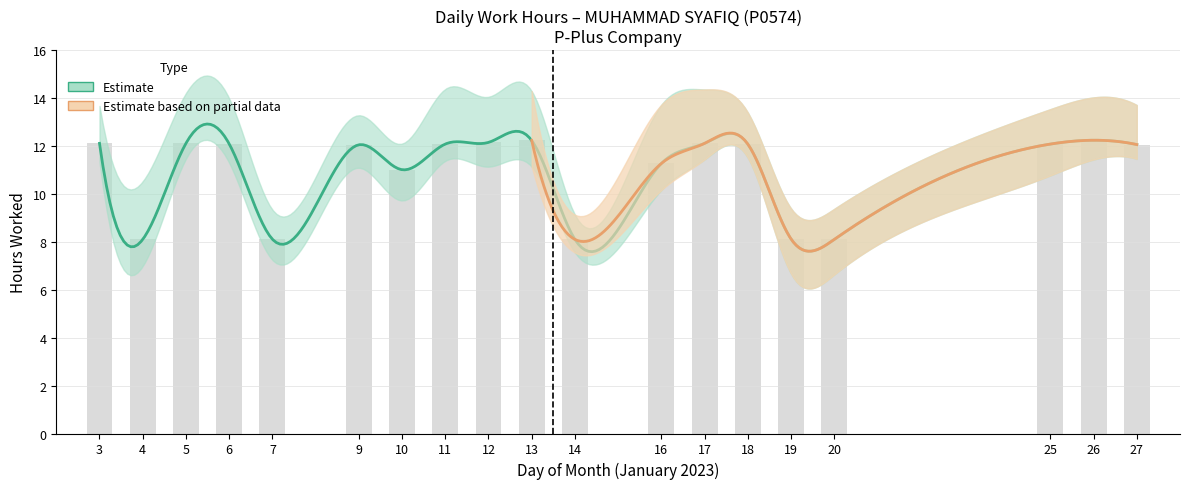

Between 9 and 6, which is larger?

6